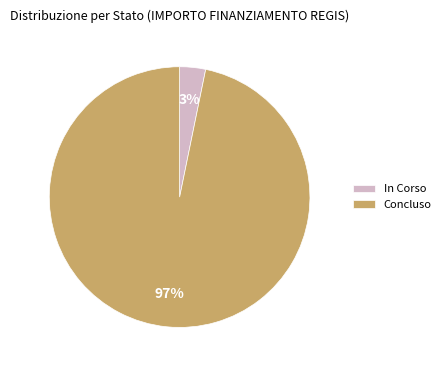

To the nearest percent, what percentage of the pie is Concluso?

97%